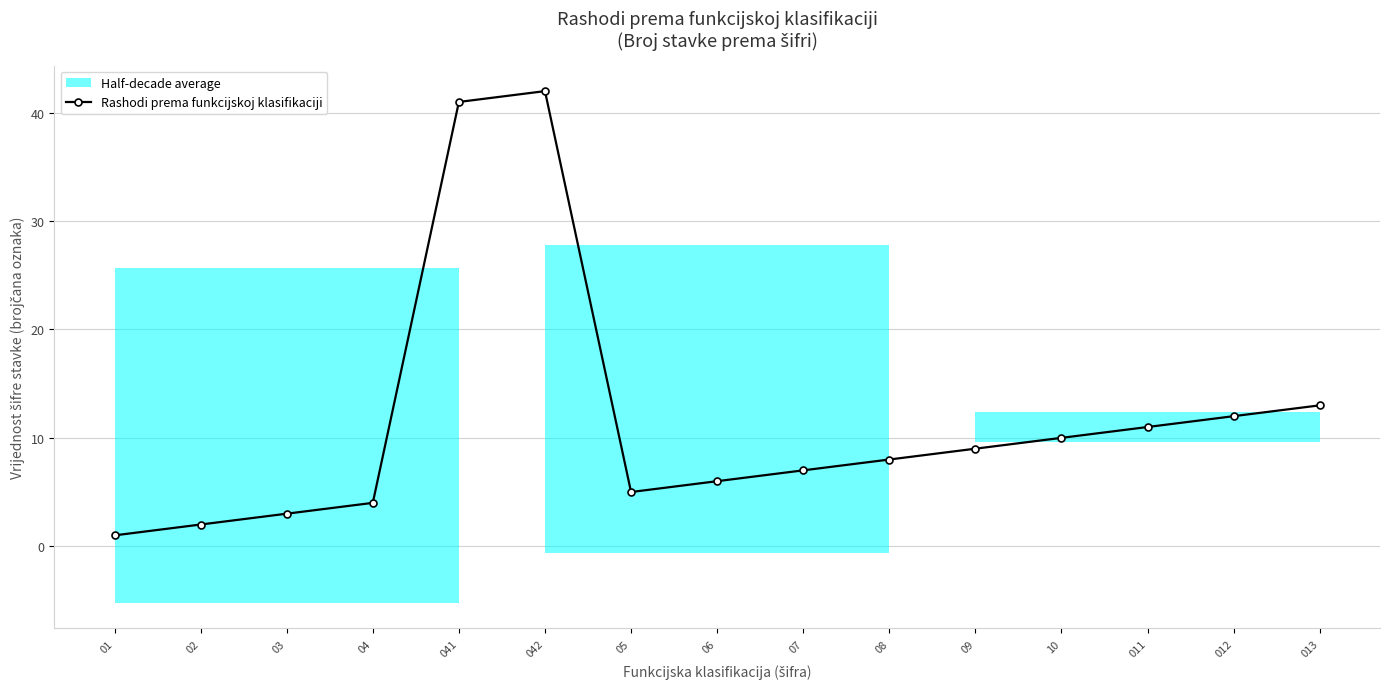

How many interior local peaks (higher than both neighbors) does the data have?

1